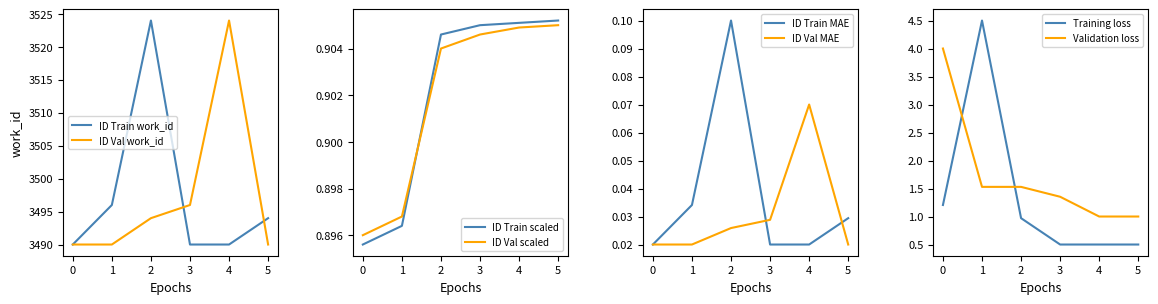

What is the lowest value of the ID Val work_id series?

3490